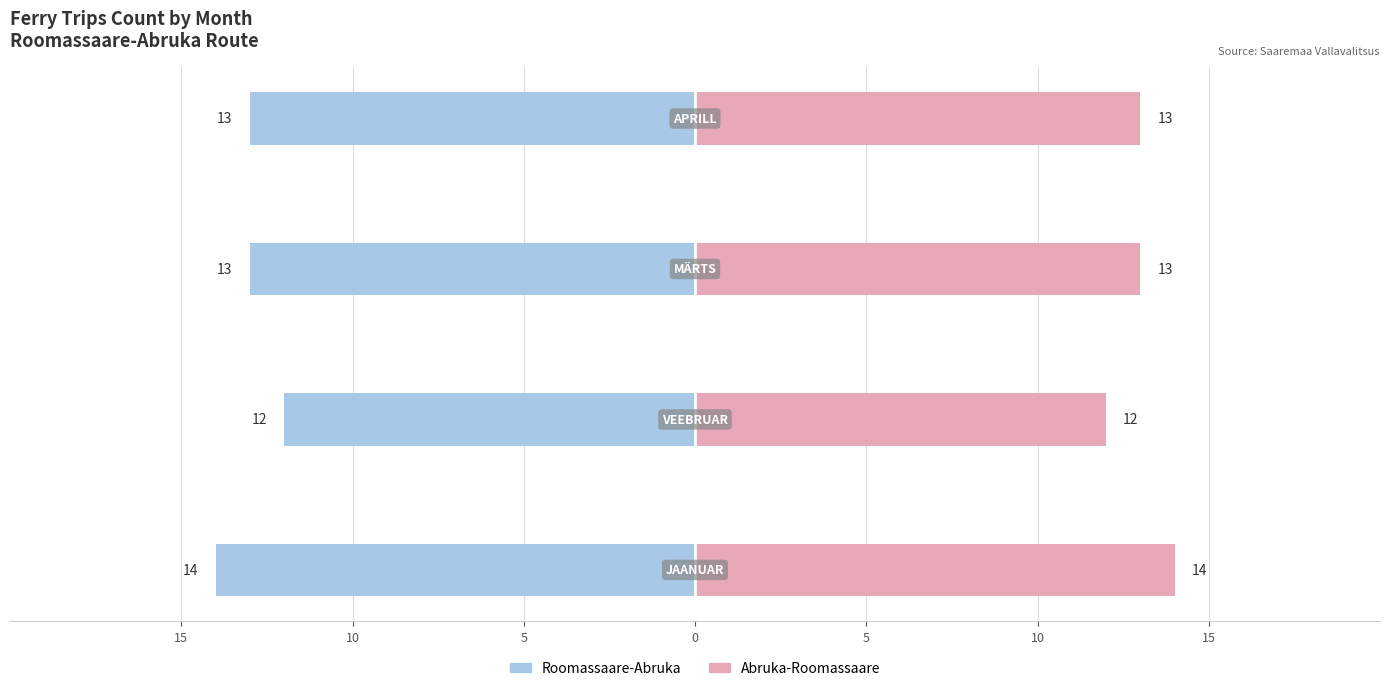

Does the chart contain stacked bars?

No